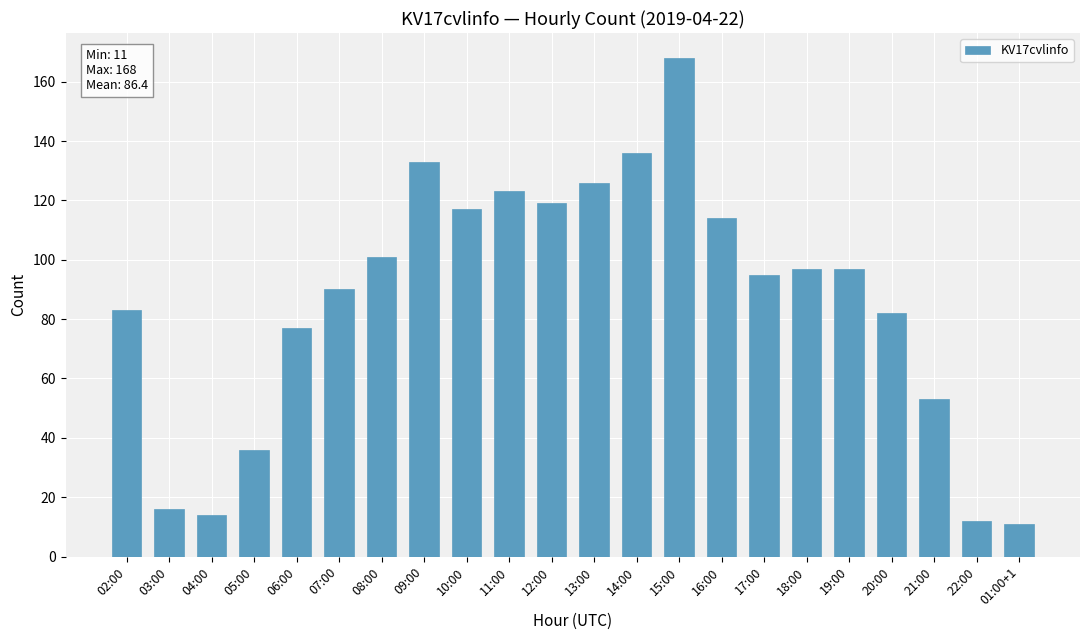

Is it true that the value at 10:00 is 117?

True